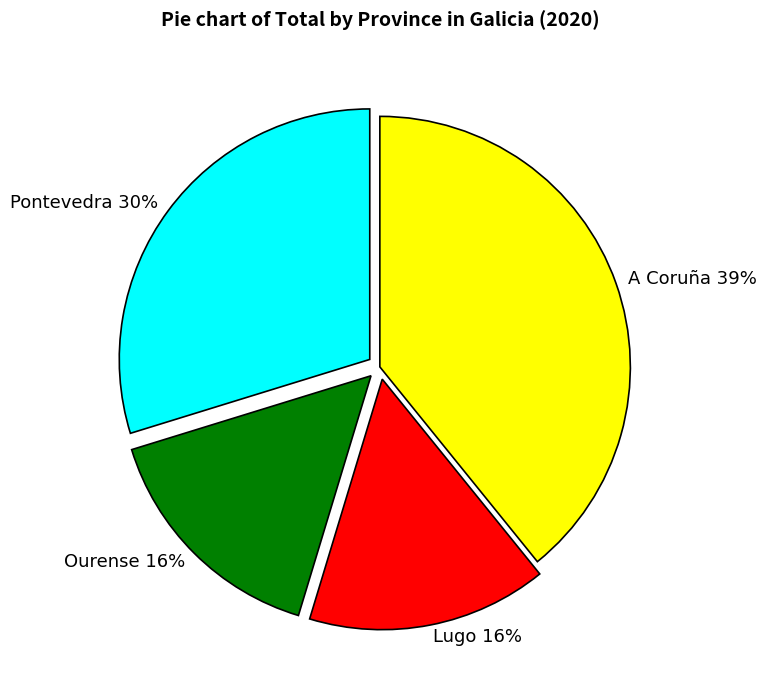

What is the largest slice in the pie chart?

A Coruña